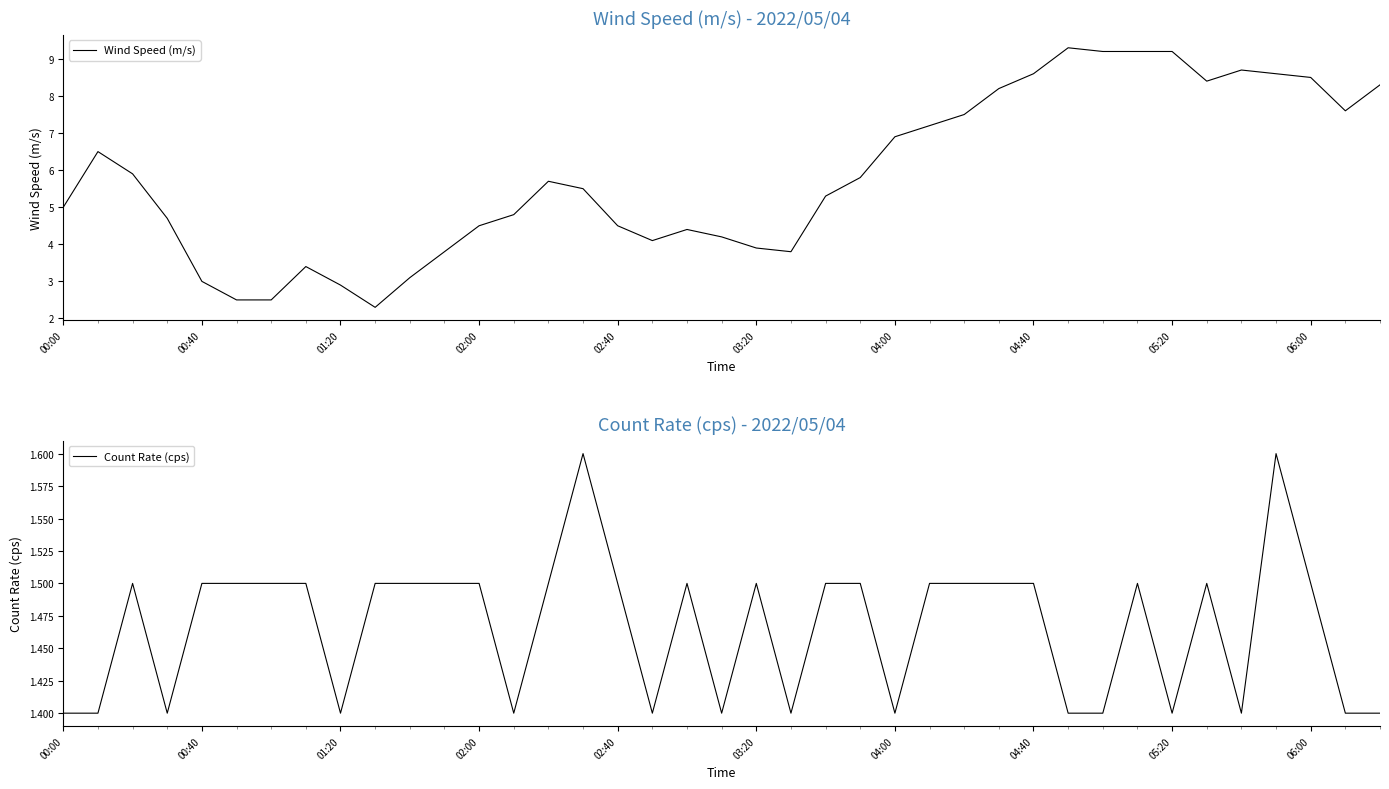

True or false: Wind Speed (m/s) has a value of 7.1 at 00:00.

False